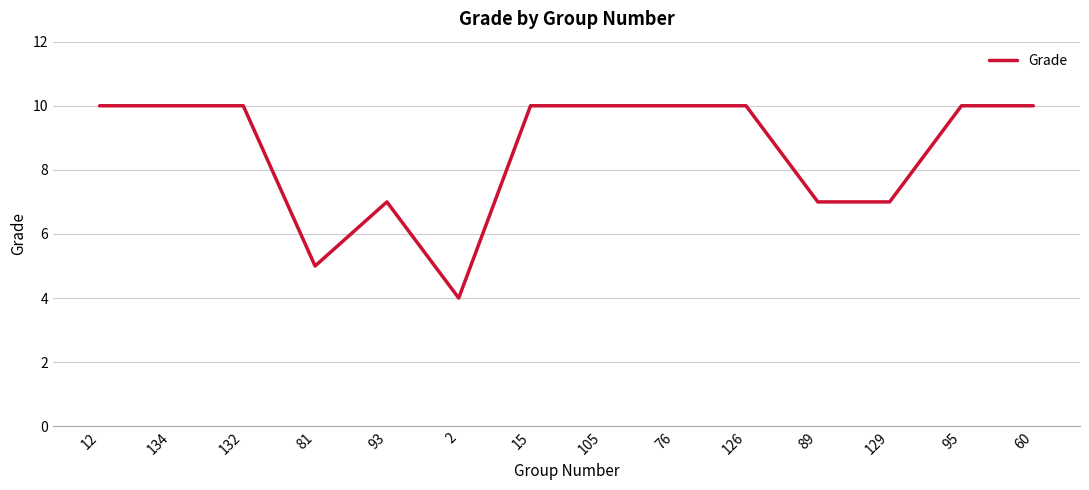

What is the difference between the maximum and minimum values?

6